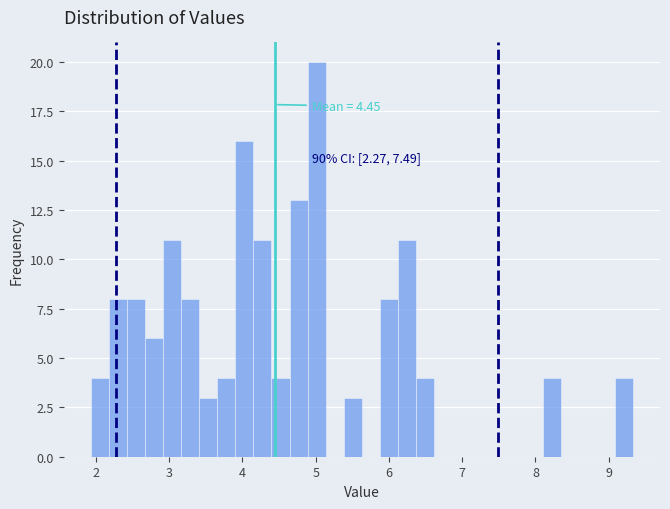

Around what value on the x-axis is the tallest bar? Give the approximate position of its centre, as read against the axis.

5.0